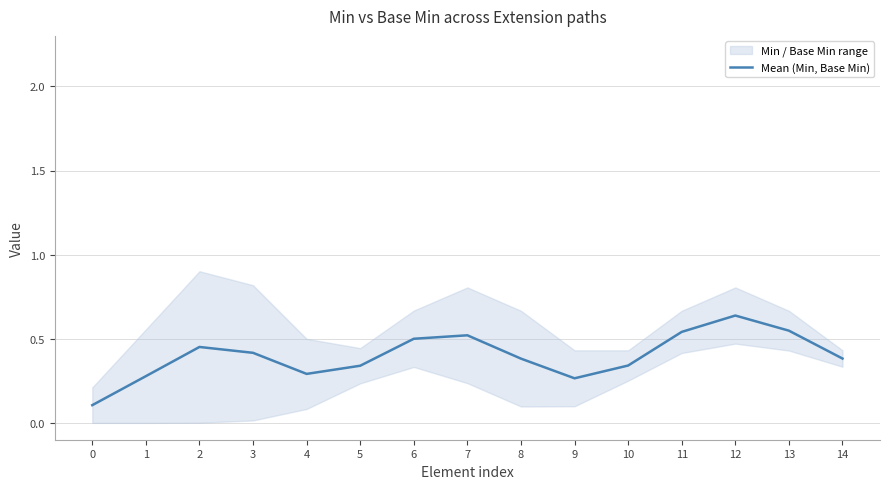

What is the difference between the maximum and minimum values?

0.5